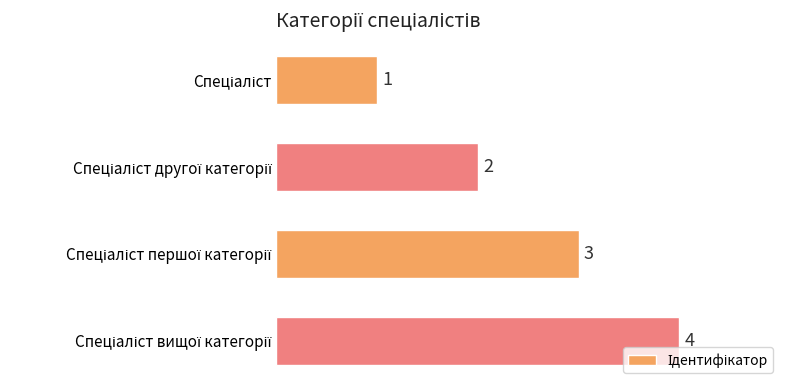

How many values are between 2 and 4?

3